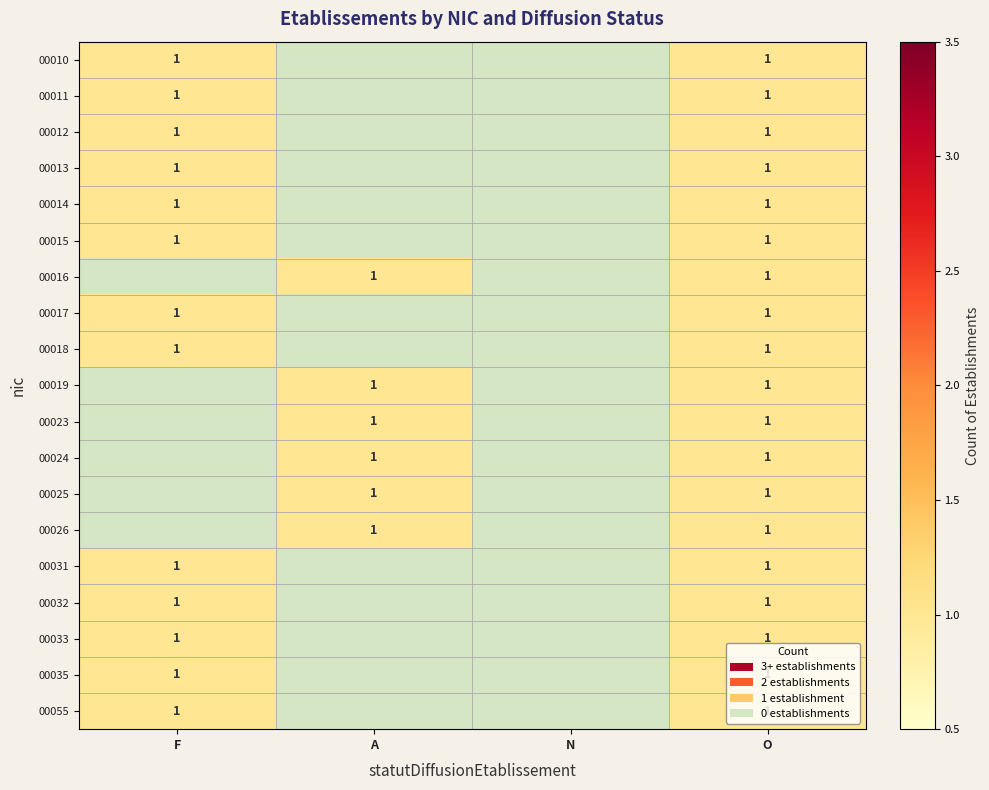

The 00023 series shows 2 at A. True or false?

False